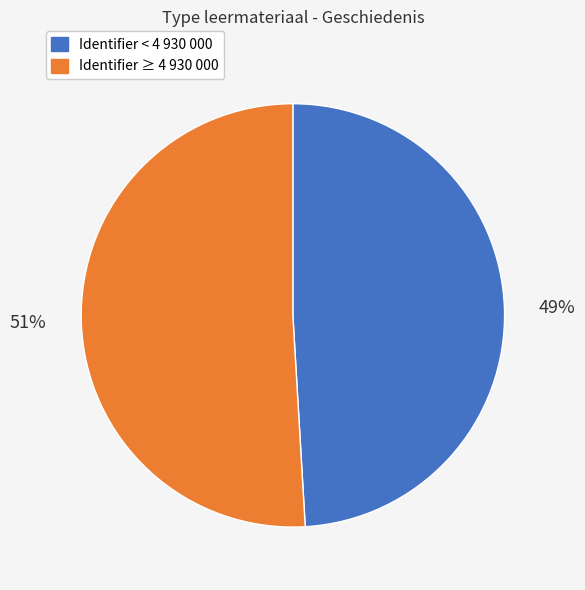

Does any single category account for the majority?

Yes